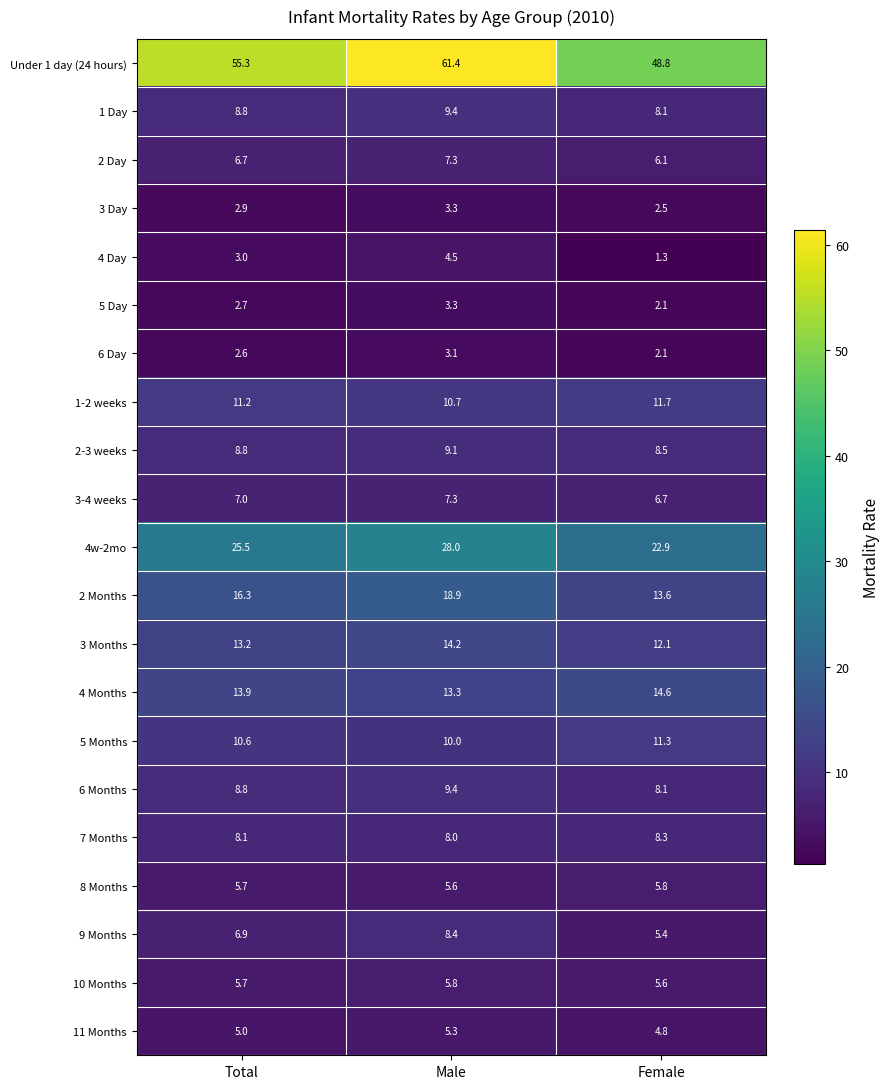

Count the number of categories in the chart.

3